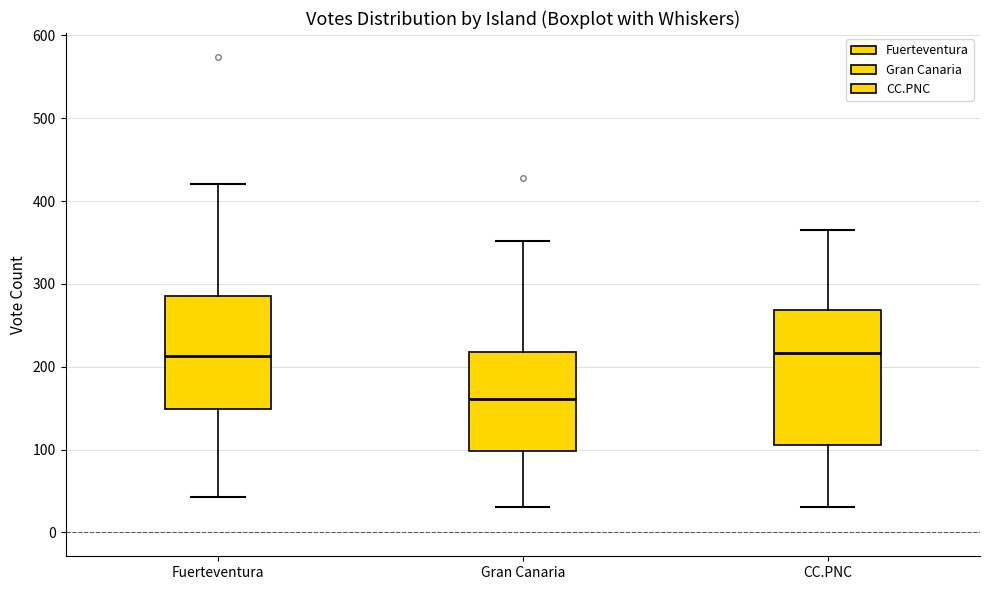

Which box is the tallest, from its lower edge to its upper edge?

CC.PNC